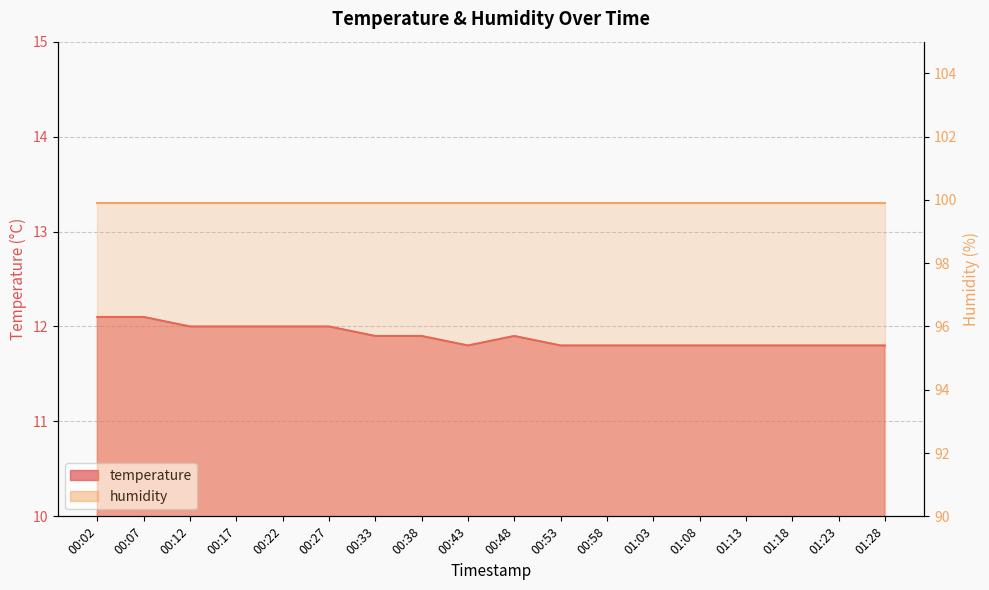

What is the label of the 6th point from the left?

00:27